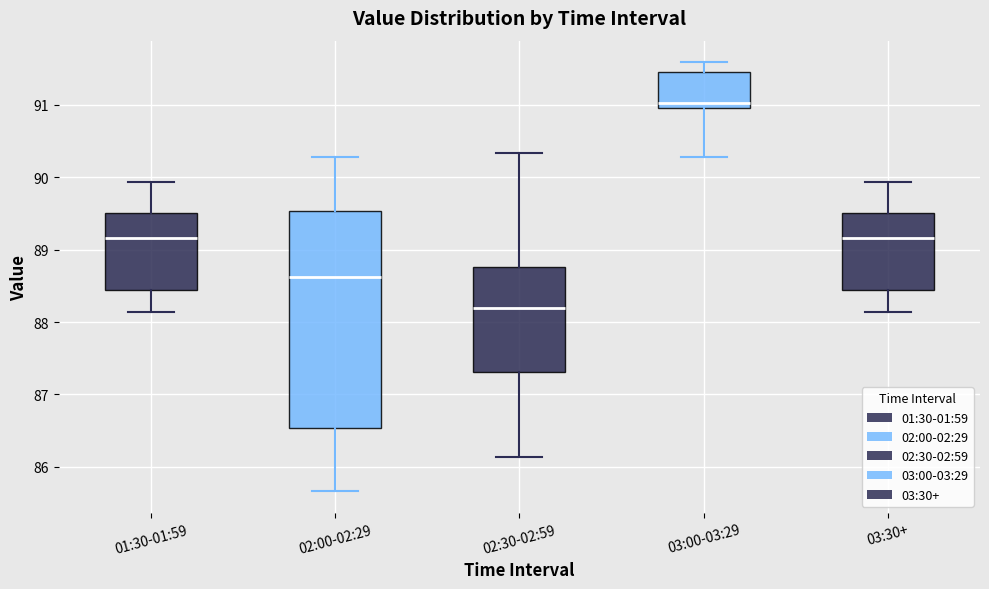

Reading left to right, transcribe this box plot: for each box, give where its median line is, the range the box spans, and where its two whiskers end, as read against the y-axis. The values are not printed on the chart, so give them approximately, as read against the axis.

01:30-01:59: median 89.2, box 88.4 to 89.5, whiskers 88.1 to 89.9
02:00-02:29: median 88.6, box 86.5 to 89.5, whiskers 85.7 to 90.3
02:30-02:59: median 88.2, box 87.3 to 88.8, whiskers 86.1 to 90.3
03:00-03:29: median 91.0 (just above the box's lower edge), box 91.0 to 91.5, whiskers 90.3 to 91.6
03:30+: median 89.2, box 88.4 to 89.5, whiskers 88.1 to 89.9